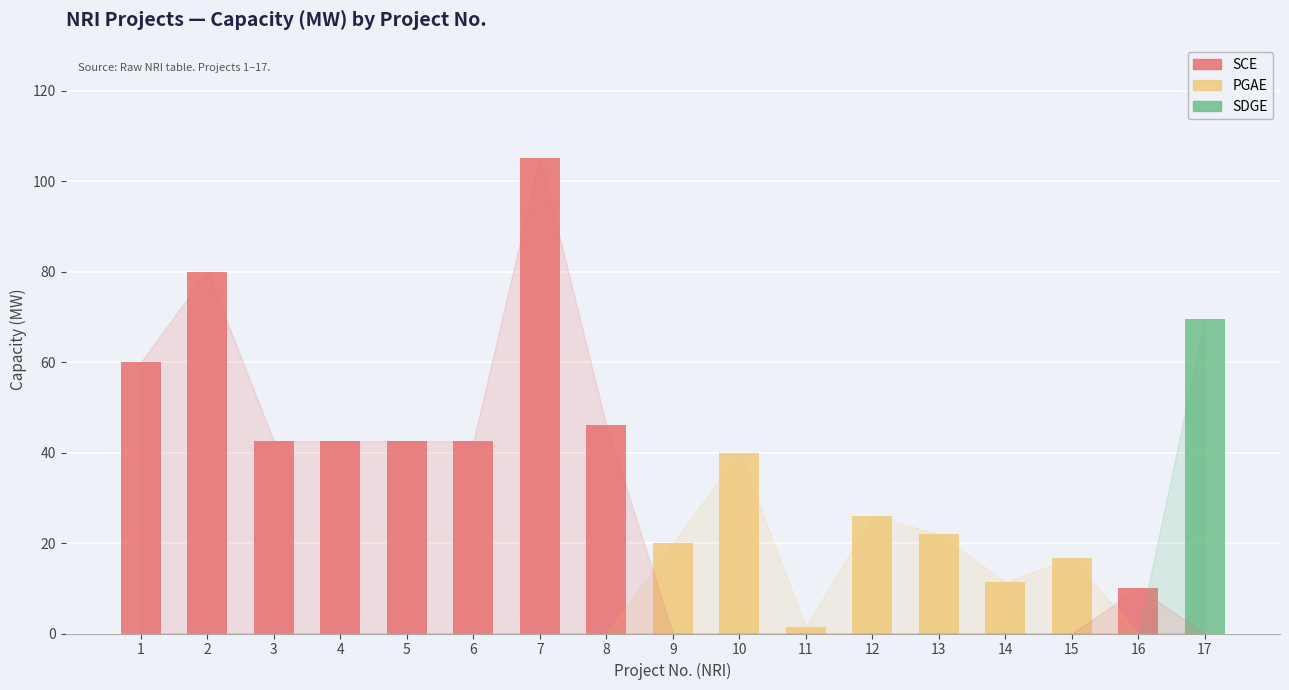

Rank the categories by value from lowest to highest.

11, 16, 14, 15, 9, 13, 12, 10, 3, 4, 5, 6, 8, 1, 17, 2, 7